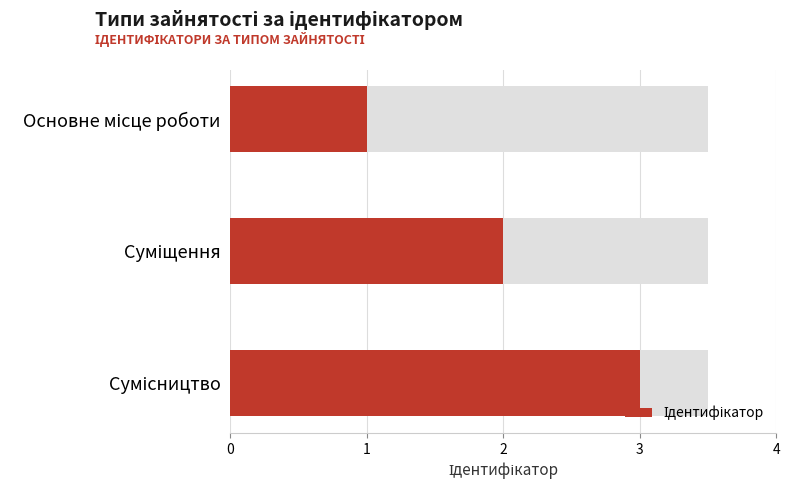

How many bars are there in total?

3